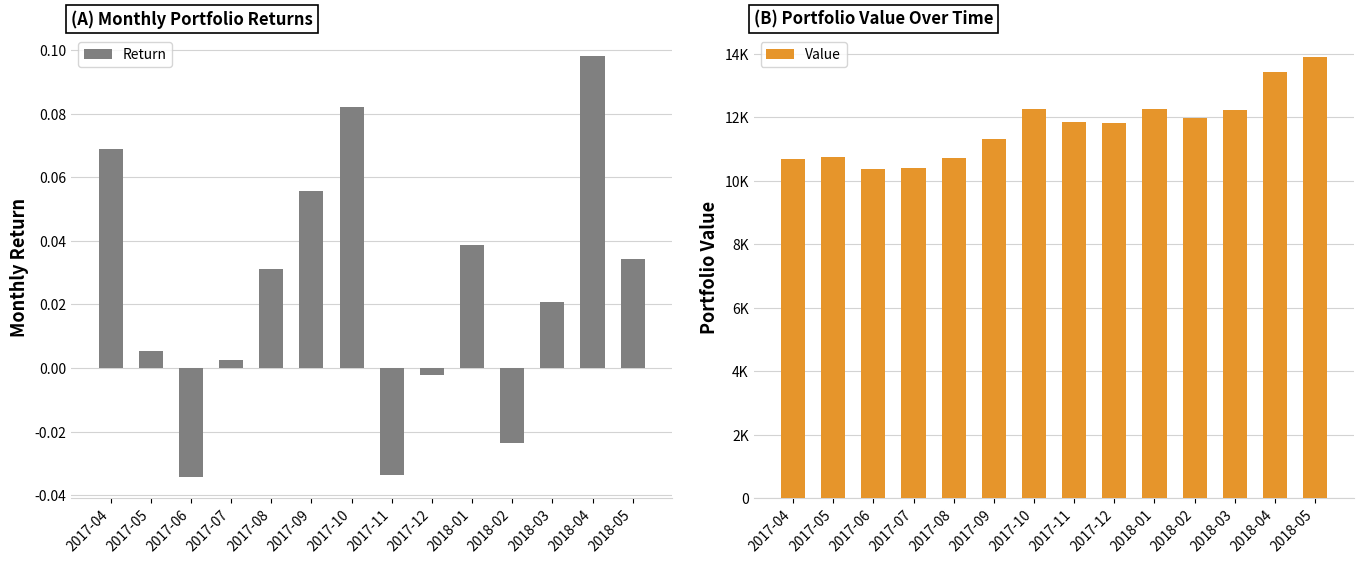

At how many categories does at least one series exceed 4500?

14